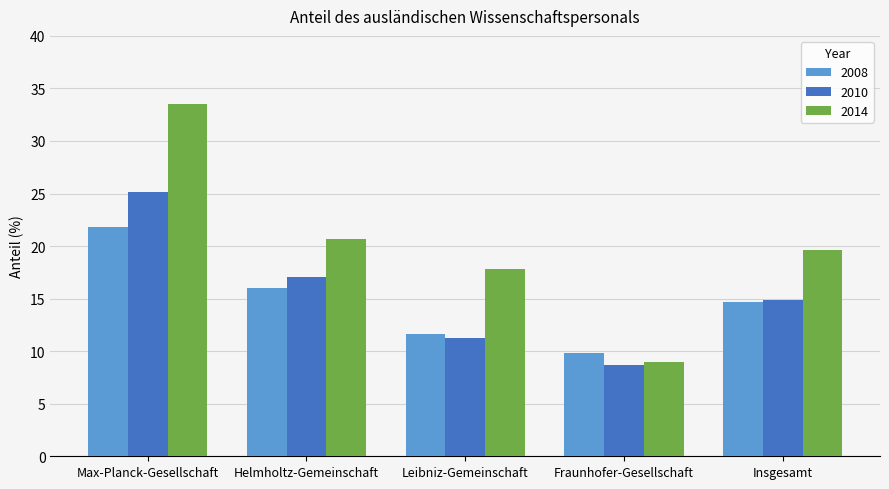

Is the value of 2014 at Leibniz-Gemeinschaft greater than the value of 2008 at Leibniz-Gemeinschaft?

Yes